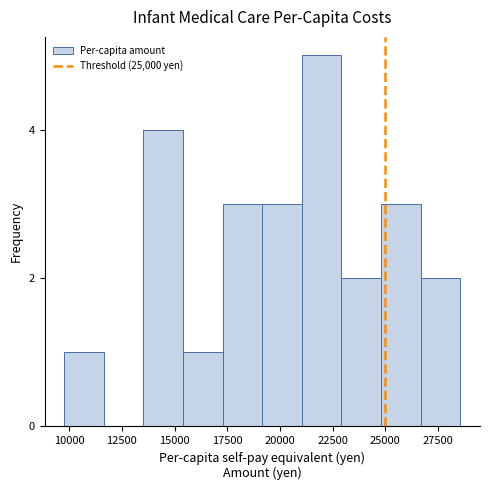

Read against the x-axis, roughly where is the centre of the tallest bar?

22000